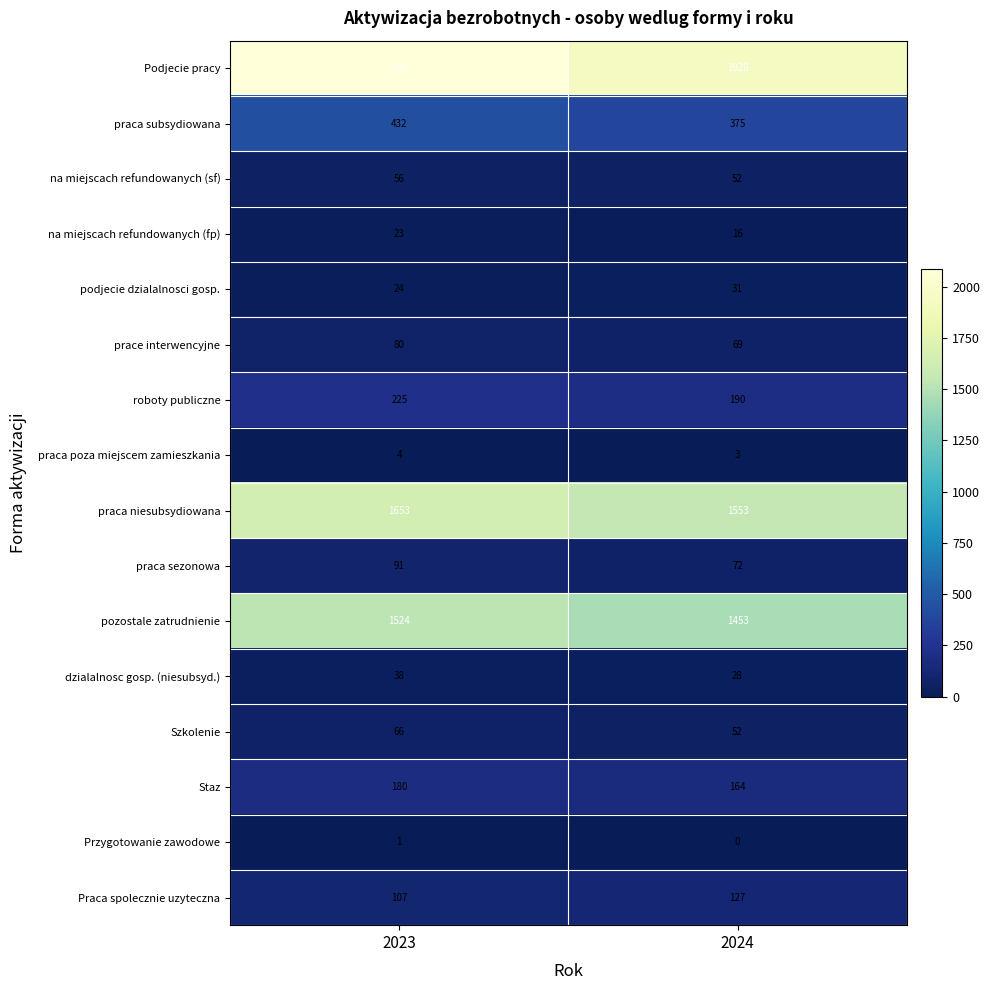

Which category has the highest value across all series?

2023